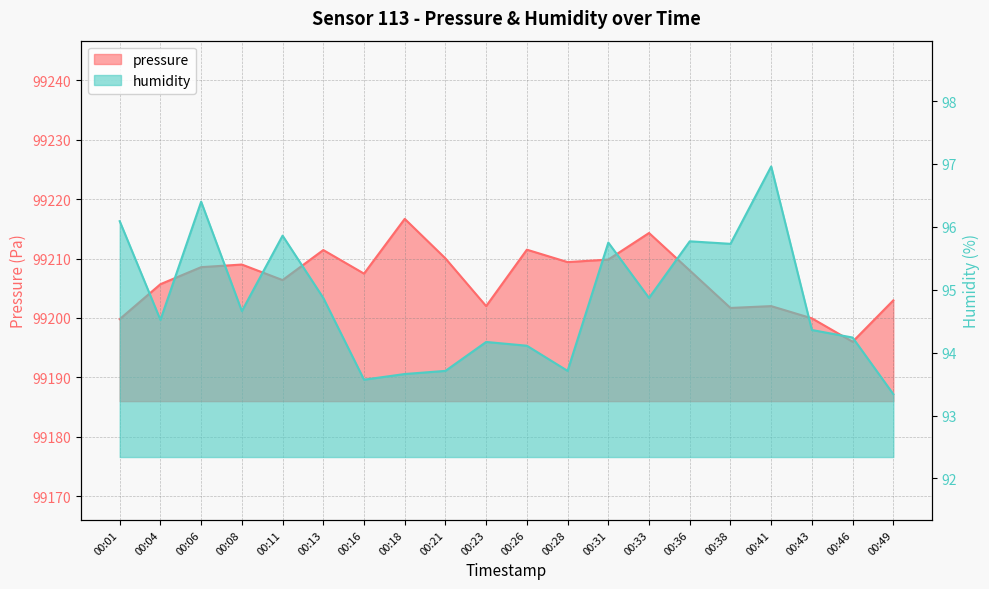

True or false: humidity has a value of 95.8 at 00:31.

True